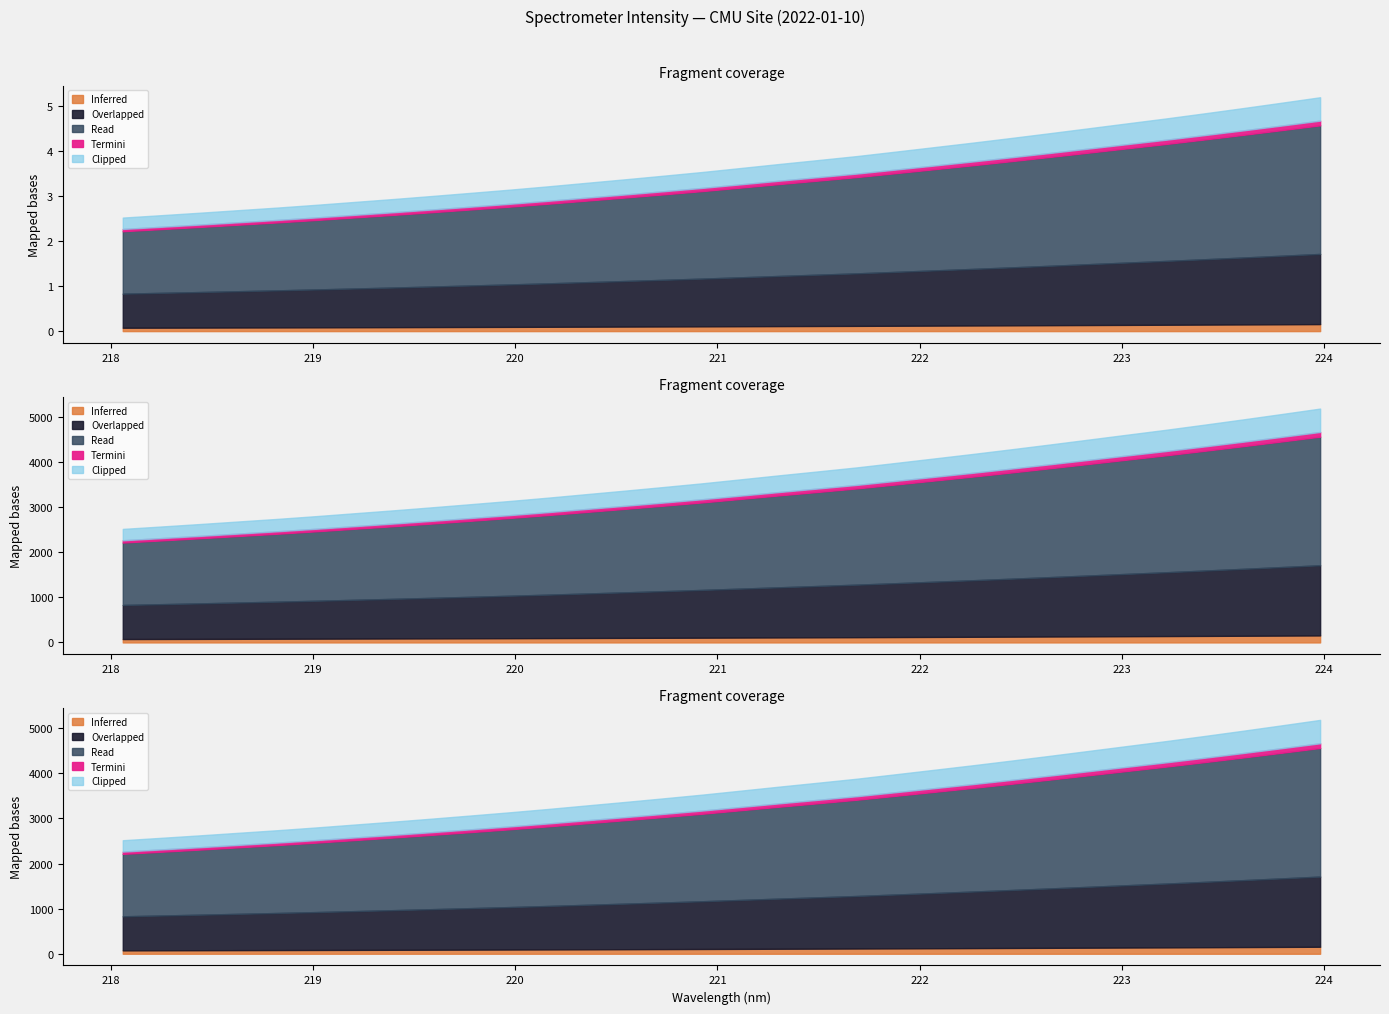

Which category has the lowest value across all series?

218.0596